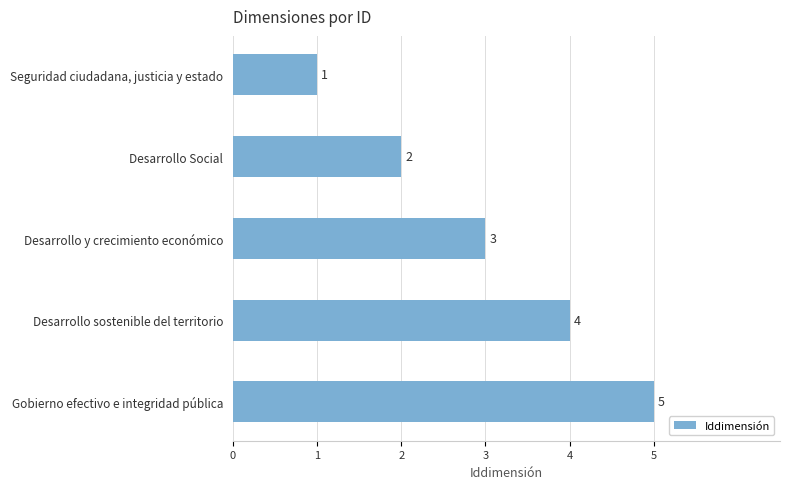

How many series are shown in this chart?

1